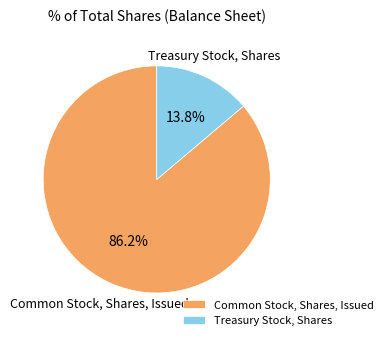

Rank the categories by value from highest to lowest.

Common Stock, Shares, Issued, Treasury Stock, Shares